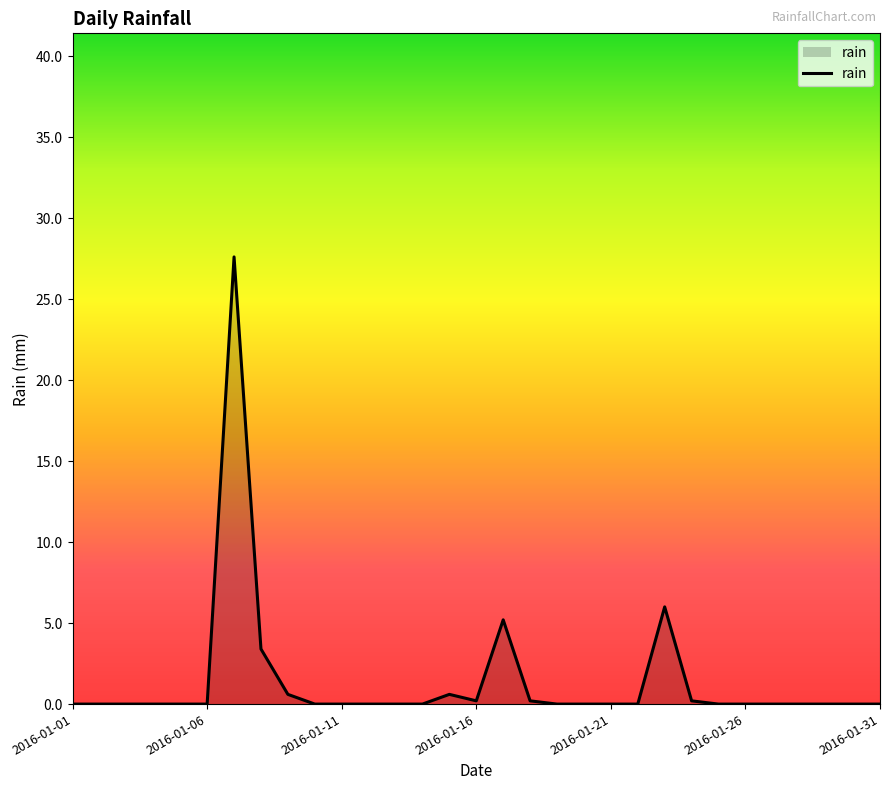

What is the maximum value shown in the chart?

27.6